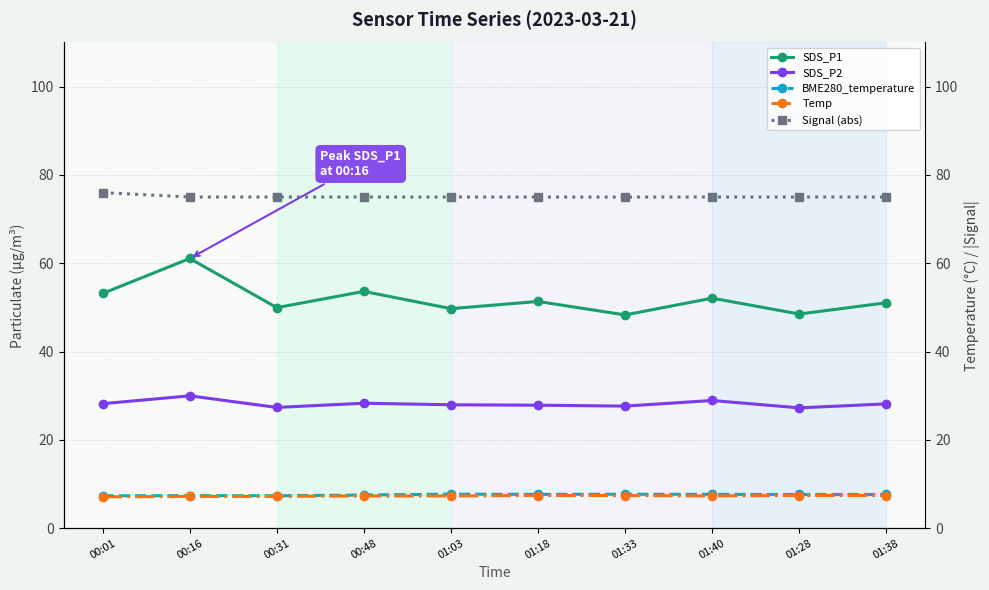

What is the label of the 1st point from the left?

00:01